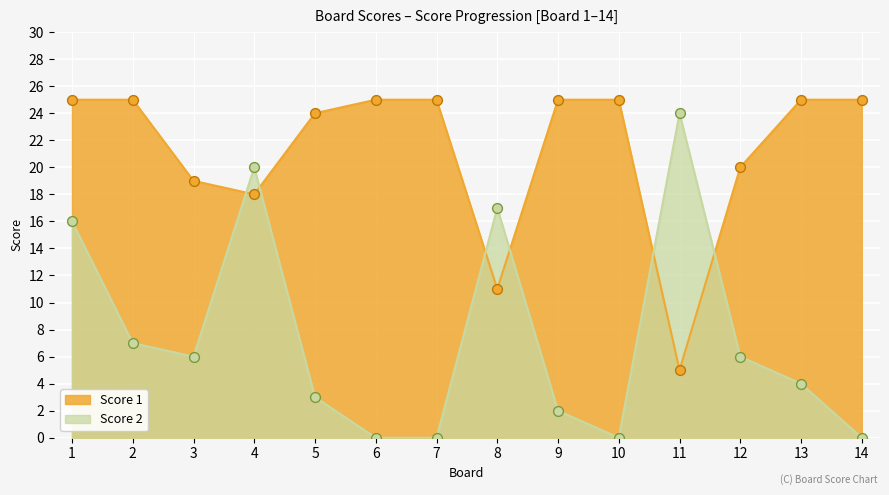

What are all the series names shown in the legend?

Score 1, Score 2